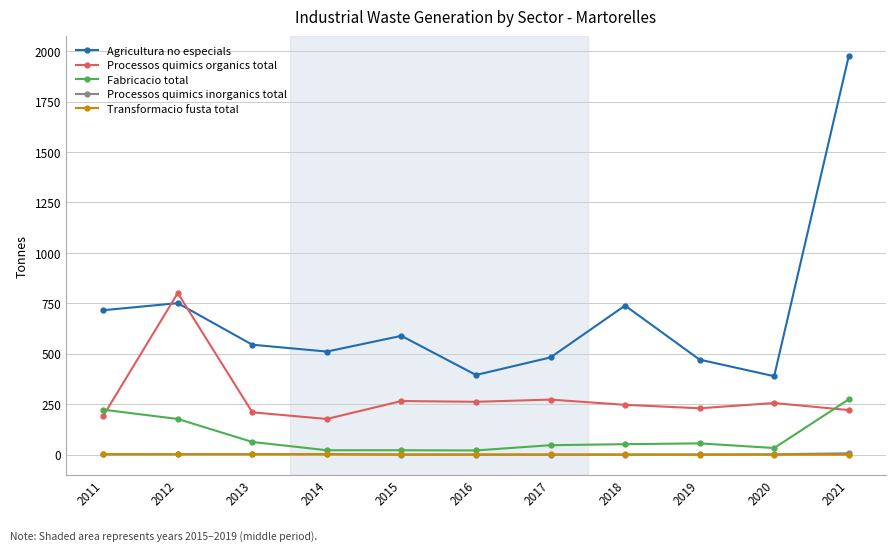

The Agricultura no especials series shows 708 at 2014. True or false?

False